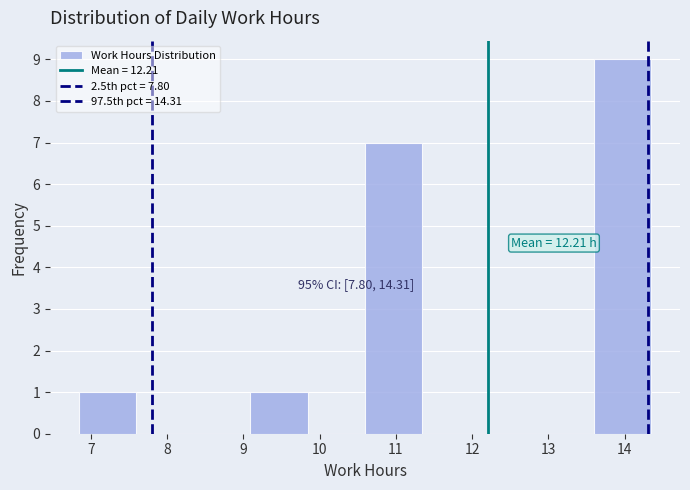

Which range on the x-axis has the tallest bar?

13.6 to 14.4